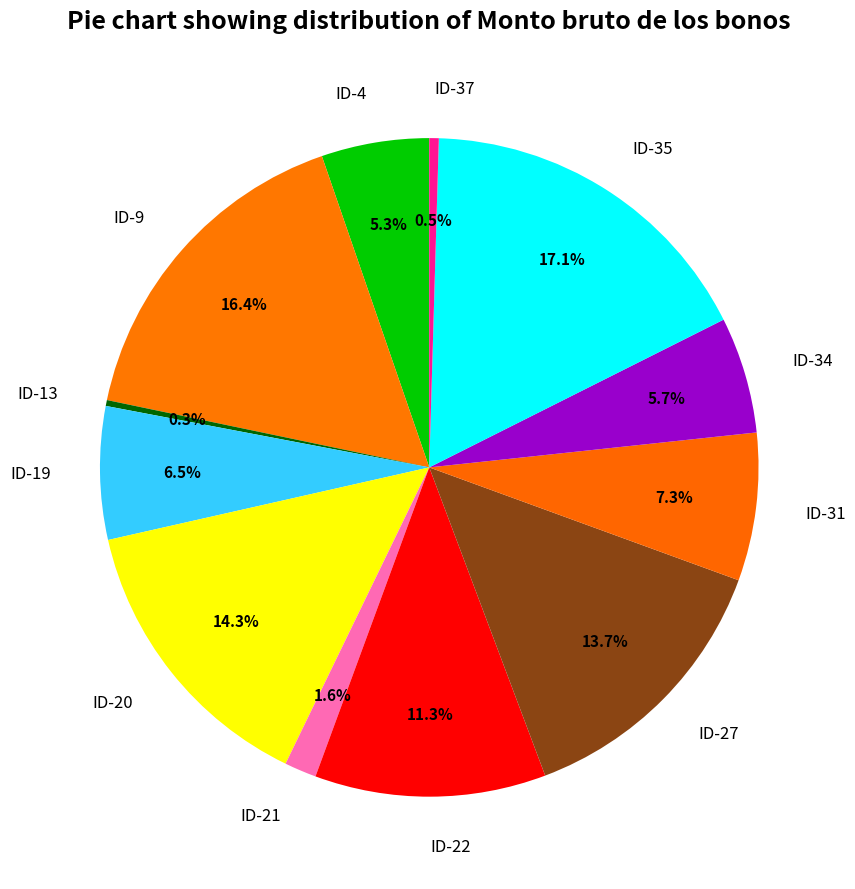

How many segments does this pie chart have?

12